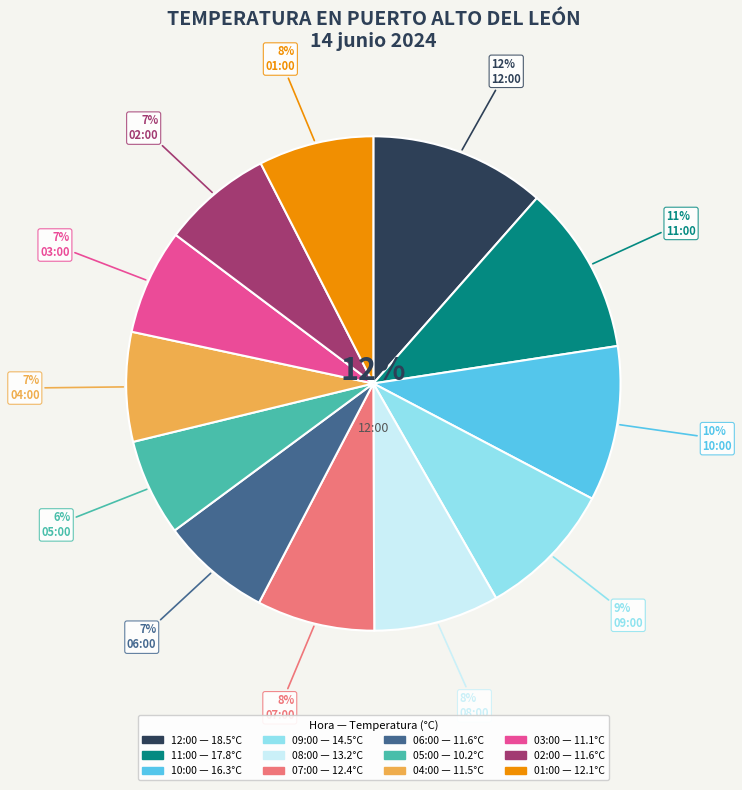

Which category has the biggest portion of the pie?

12:00